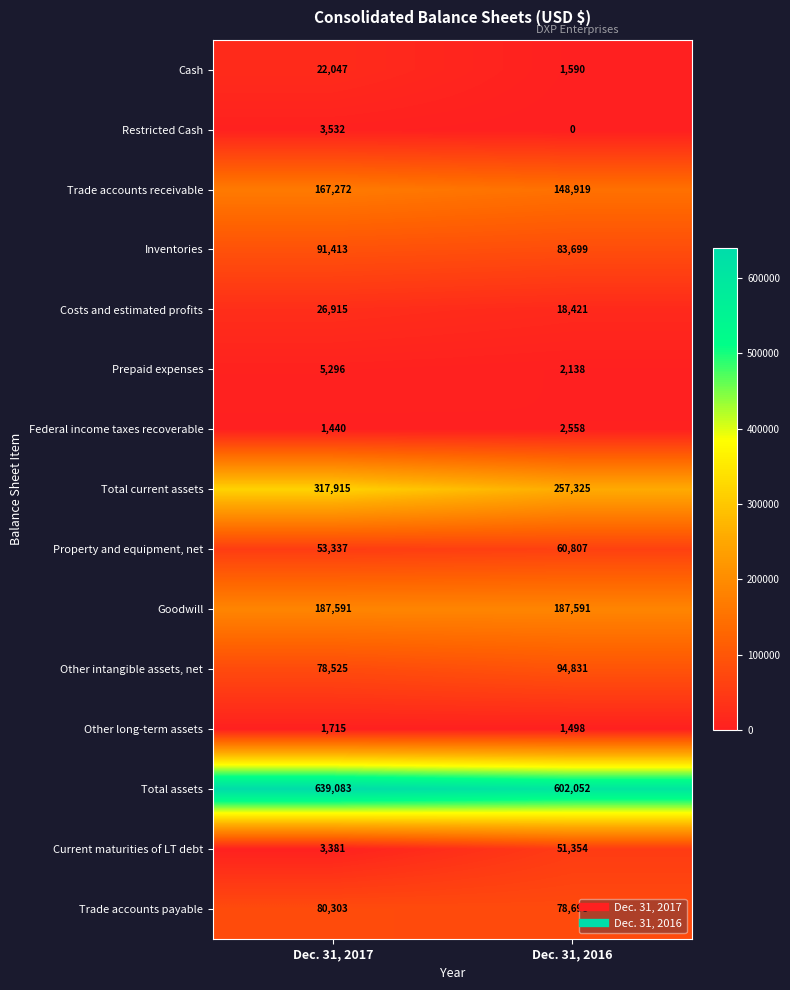

The value of Trade accounts payable at Dec. 31, 2016 is 78698. True or false?

True